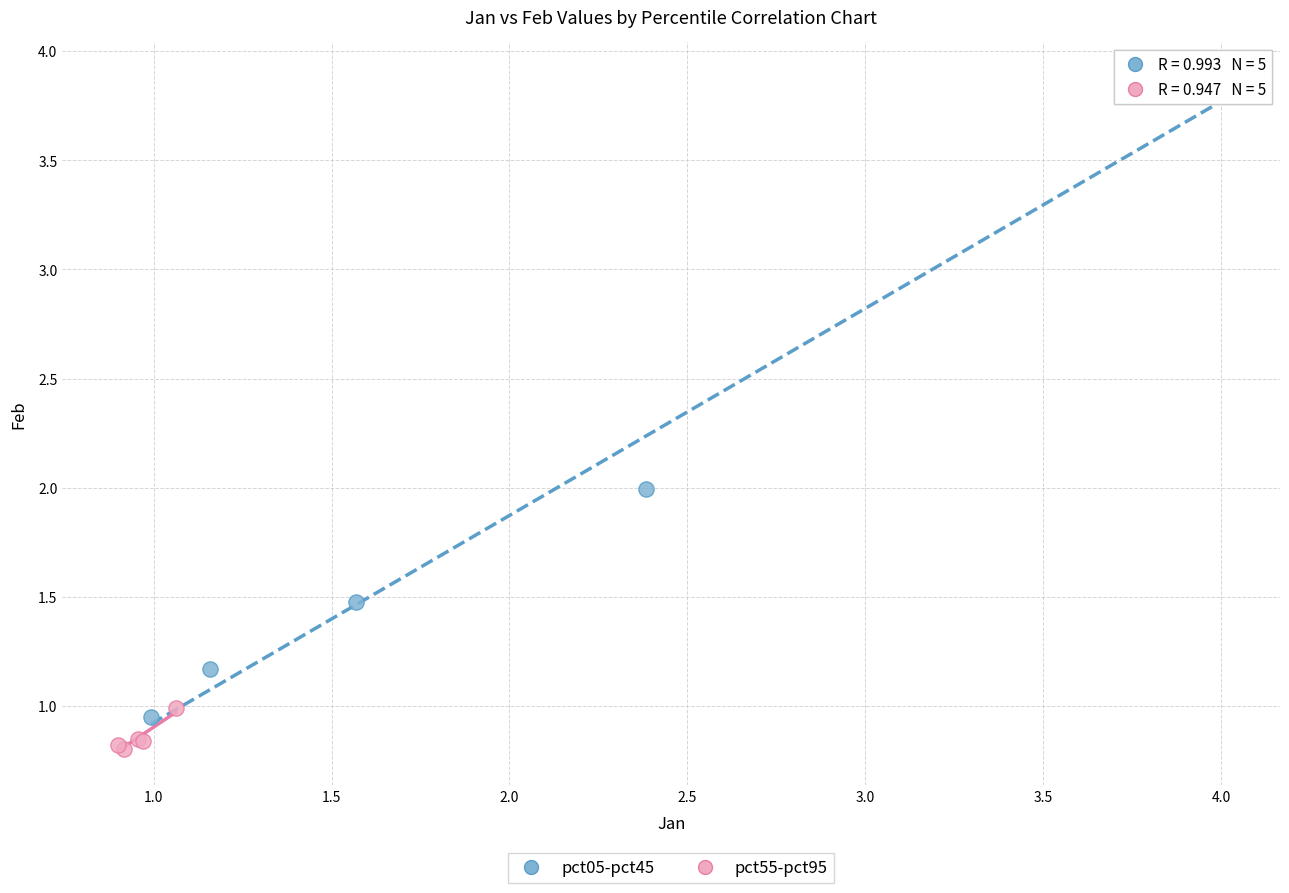

Which series has the largest Y range (max minus min)?

pct05-pct45